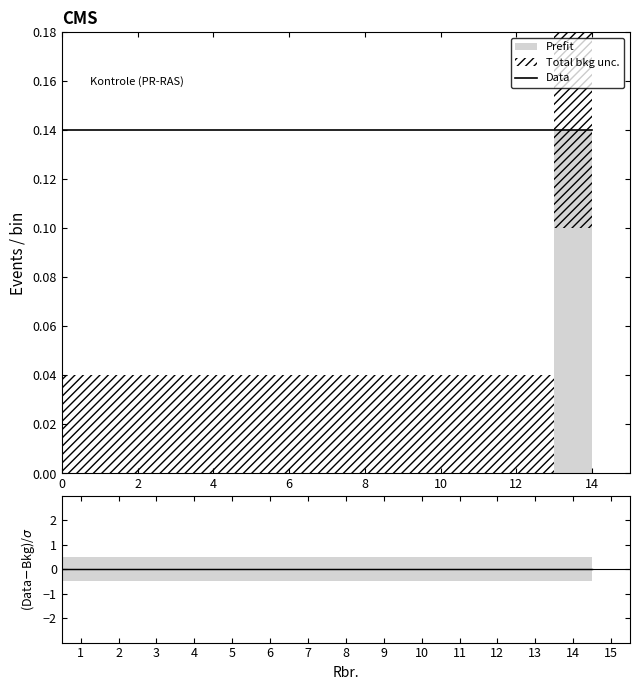

Does the chart display data point markers on the line(s)?

No